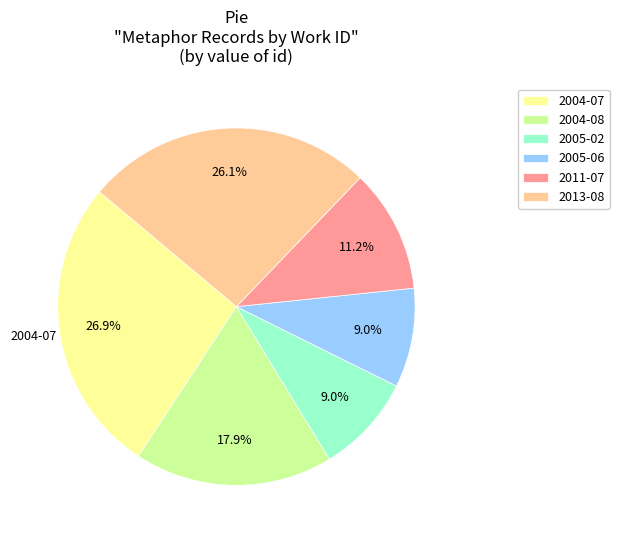

Is there any slice that represents more than half of the pie?

No